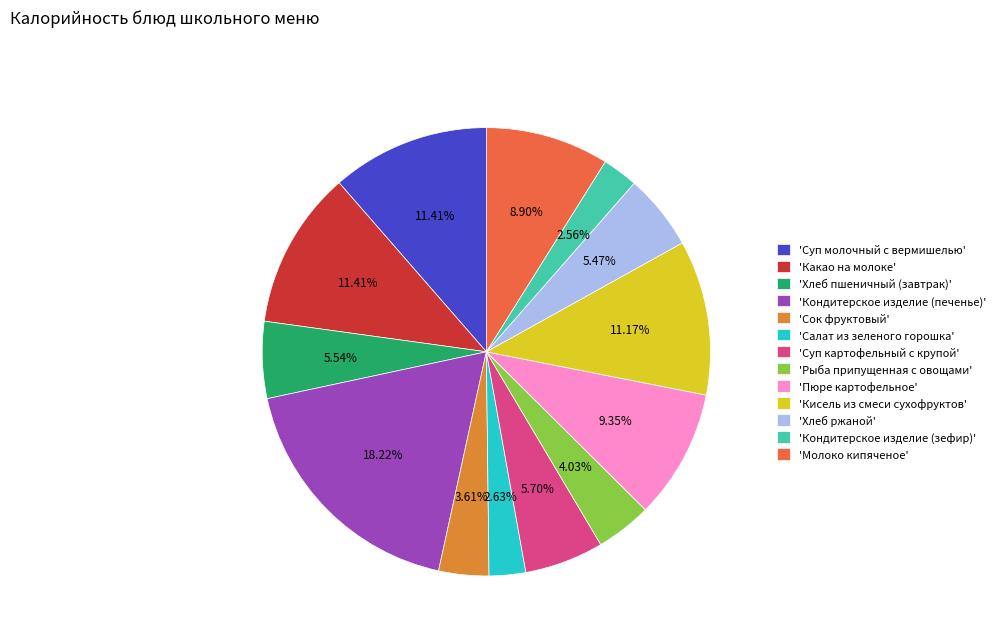

What is the ratio of the value at 'Хлеб ржаной' to the value at 'Хлеб пшеничный (завтрак)'?

1.0